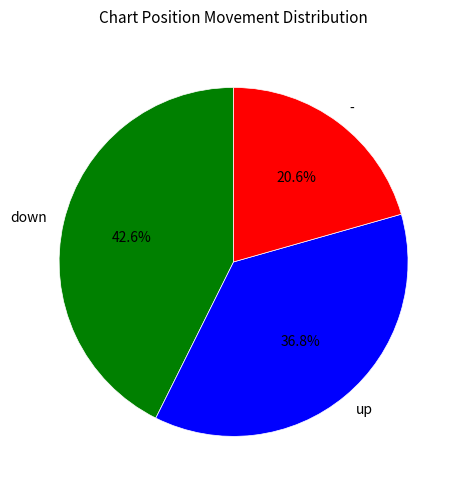

Between up and down, which is larger?

down